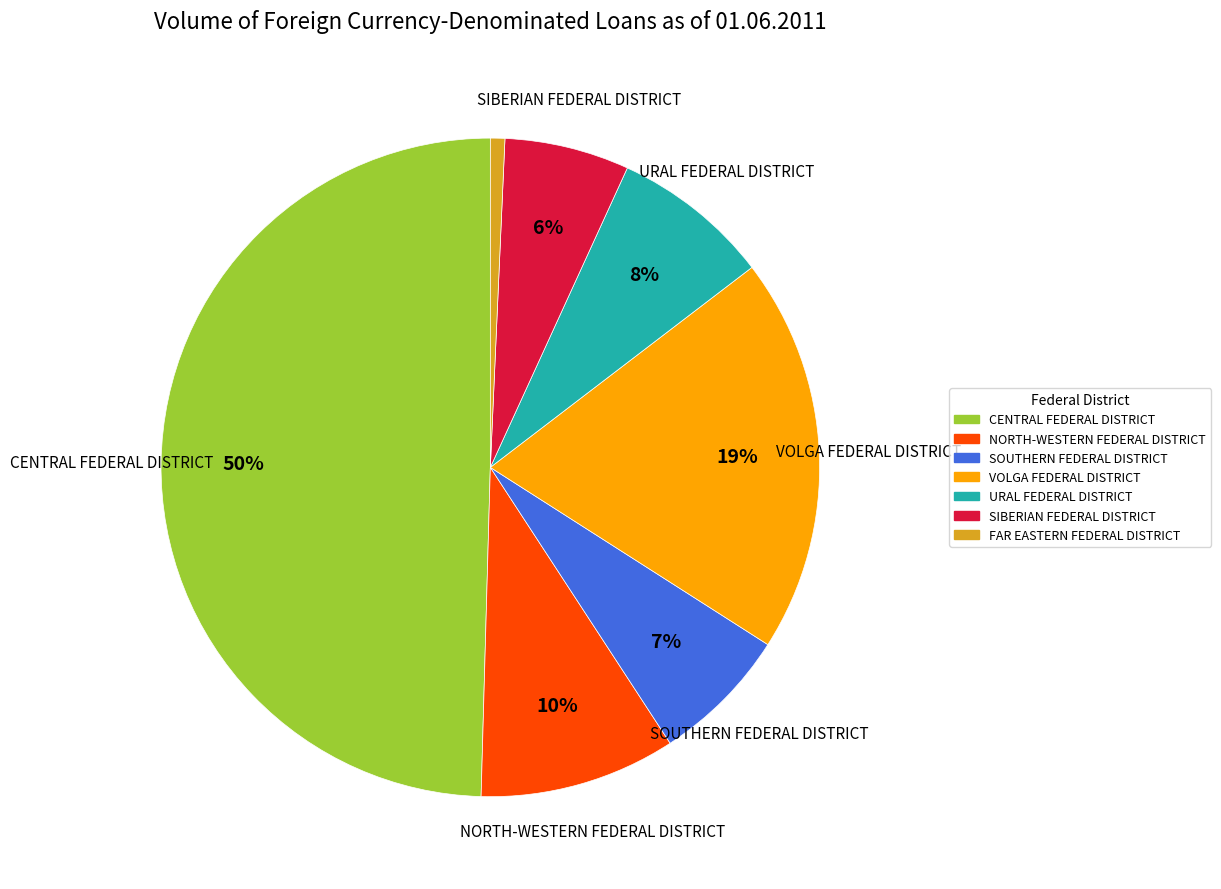

Which has a higher value, SIBERIAN FEDERAL DISTRICT or CENTRAL FEDERAL DISTRICT?

CENTRAL FEDERAL DISTRICT